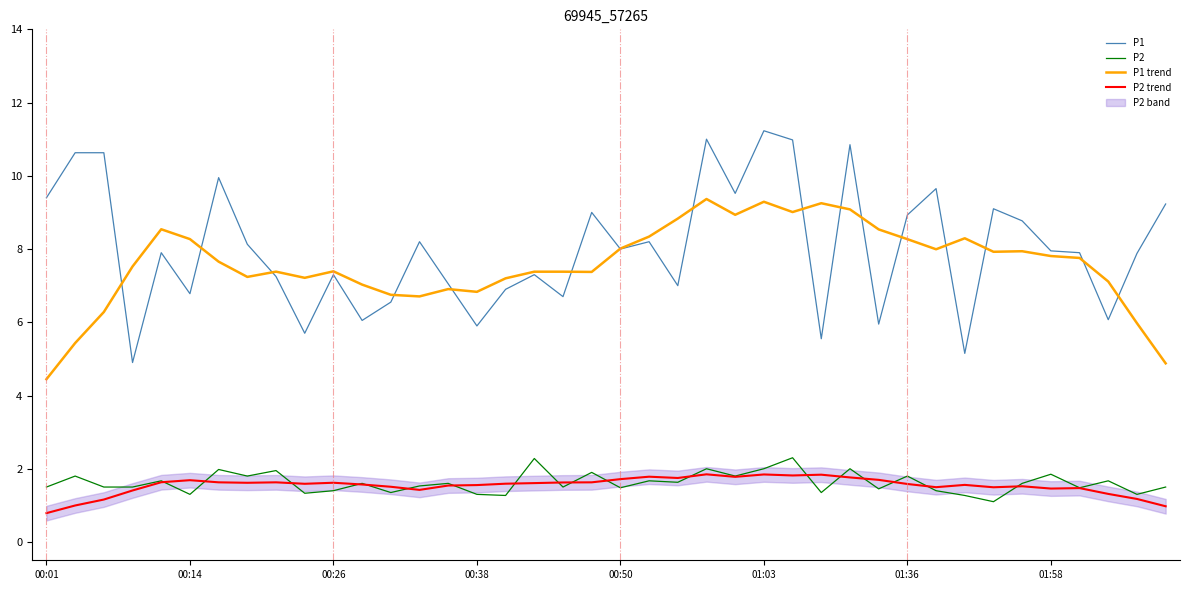

True or false: P1 trend and P2 cross at least once.

False